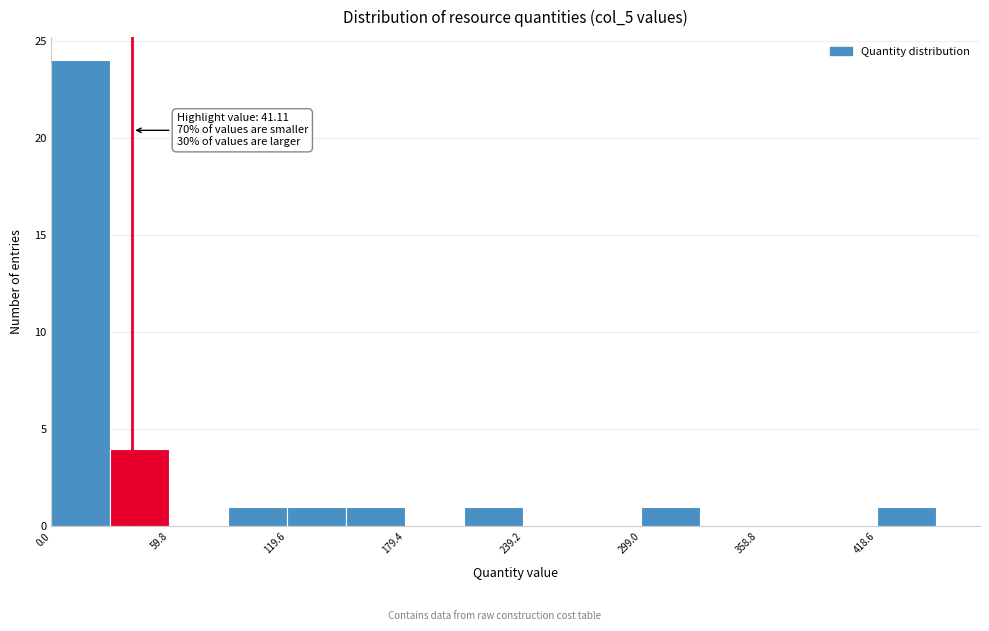

Read against the x-axis, roughly where is the centre of the tallest bar?

10